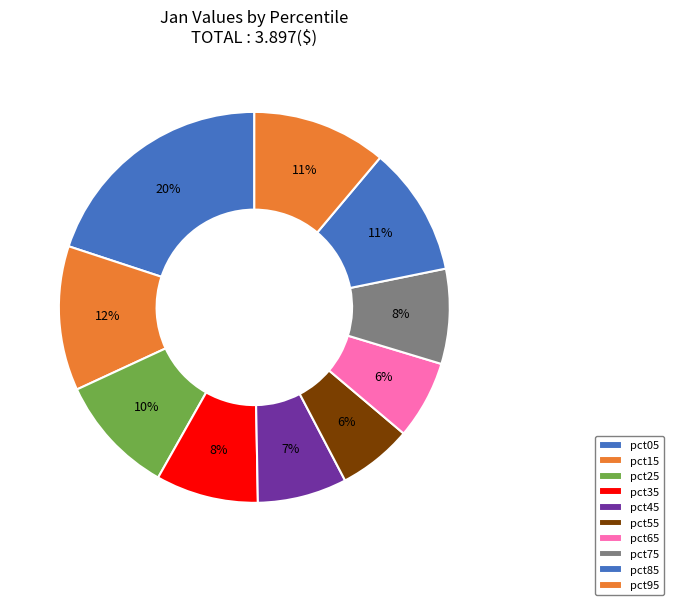

Which slice is the smallest?

pct55